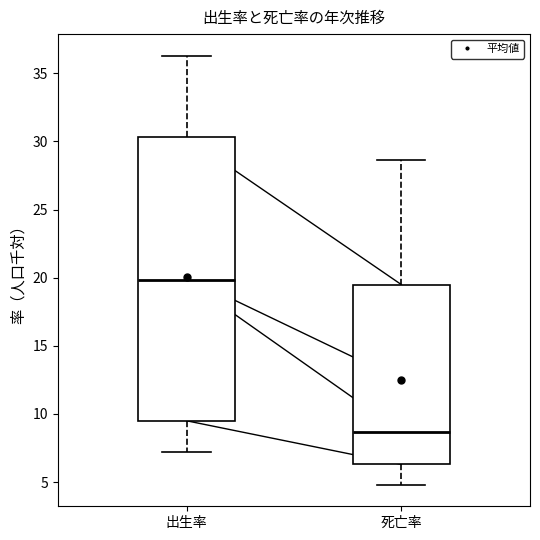

Comparing the boxes themselves (not the whiskers), which one is the tallest?

出生率